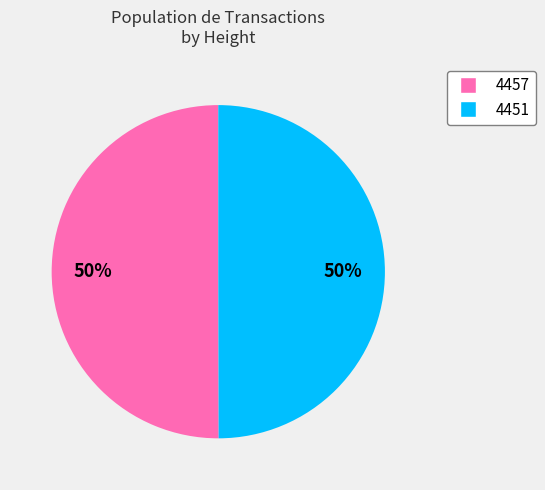

Is it true that 4457 is 38% of the pie?

False